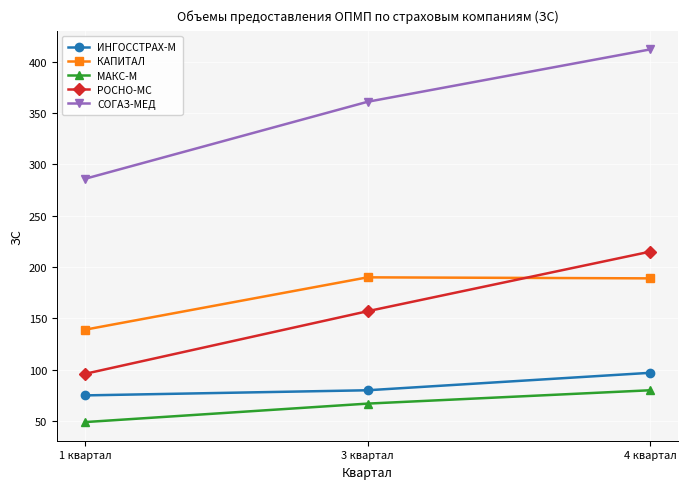

What is the sum of the МАКС-М values at 4 квартал and 3 квартал?

147